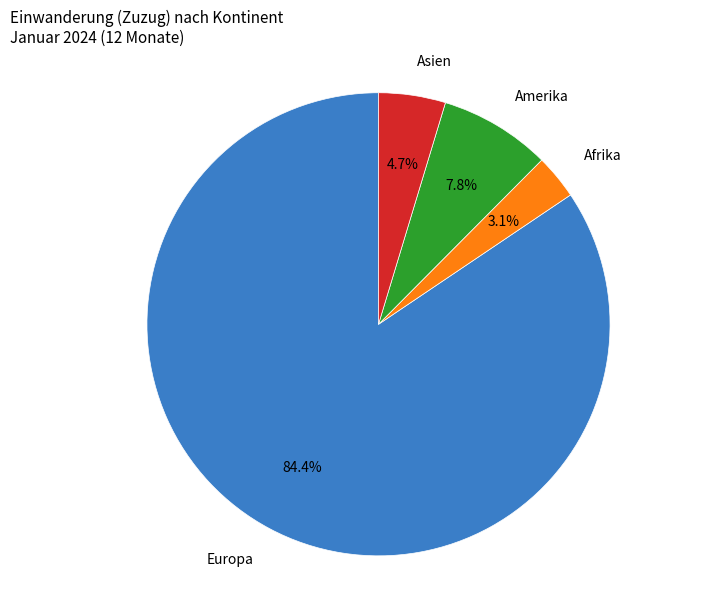

To the nearest percent, what portion does Europa represent?

84%